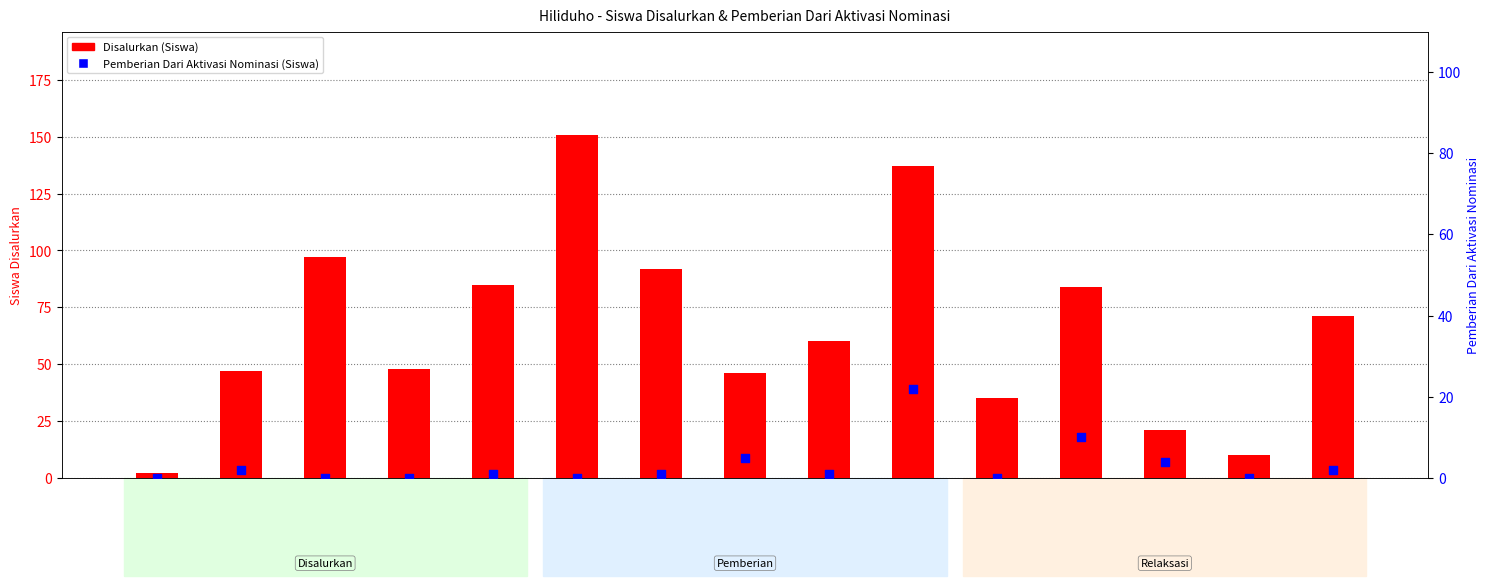

At how many categories does at least one series exceed 147?

1